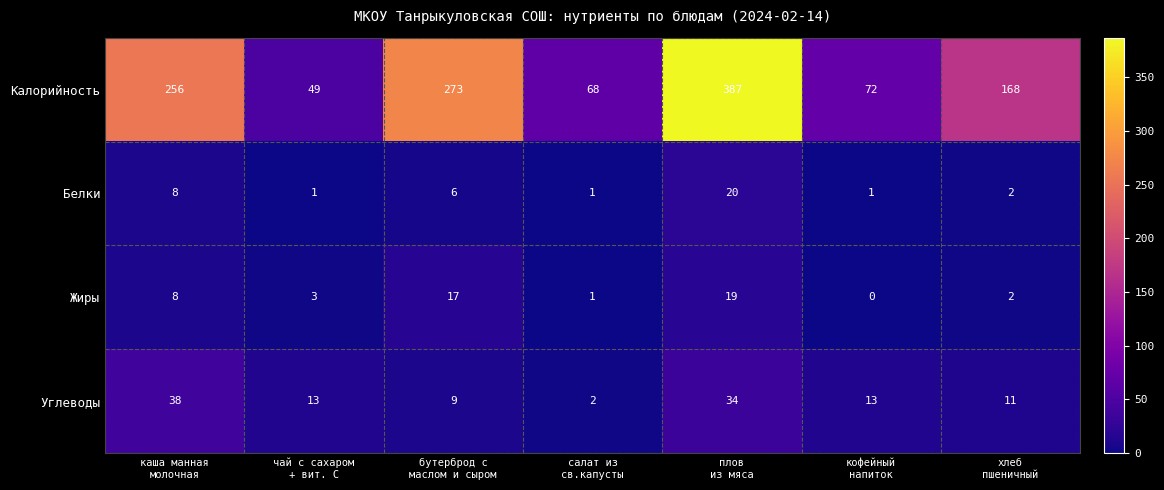

What is the average value of the Калорийность series?

182